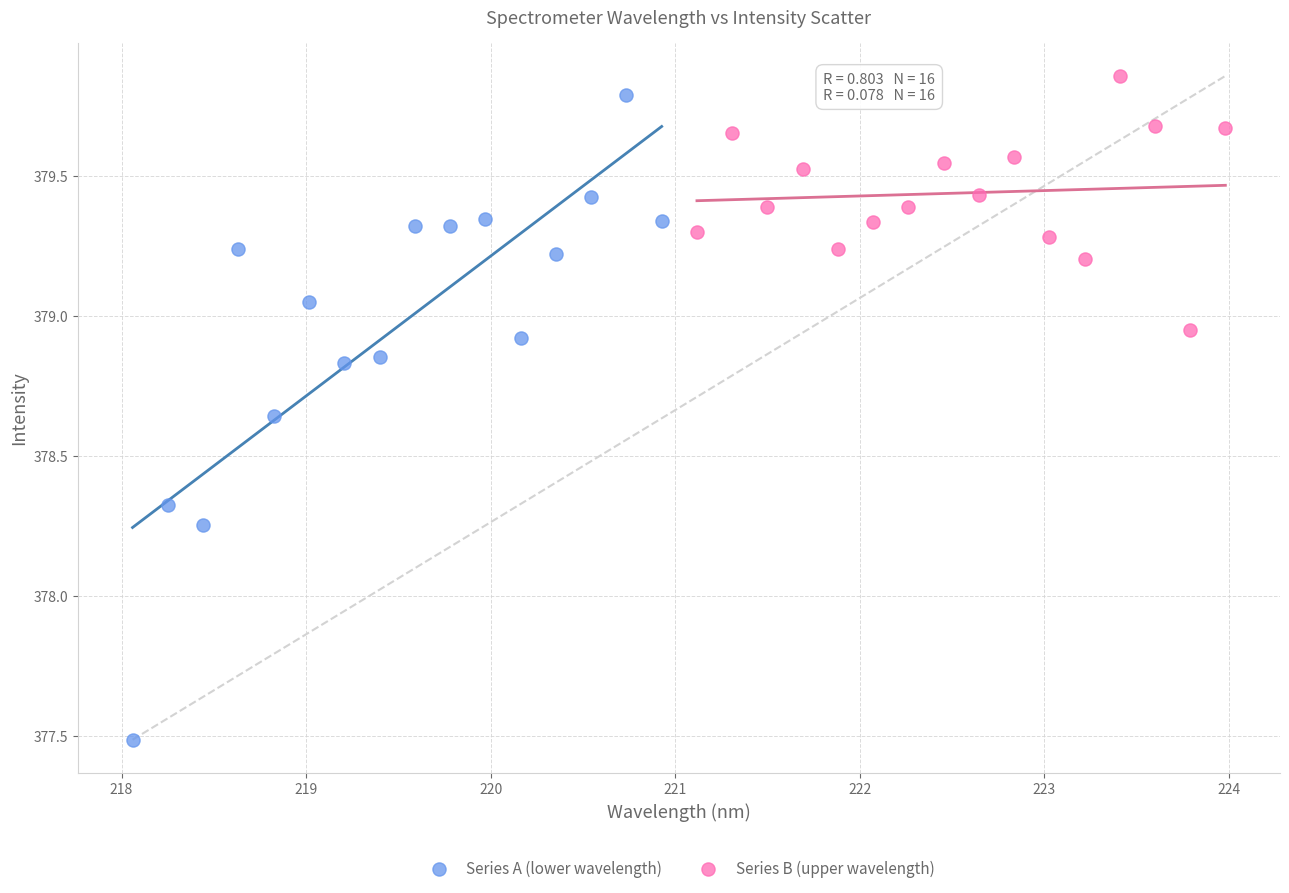

Which series has the widest spread of Y values?

Series A (lower wavelength)